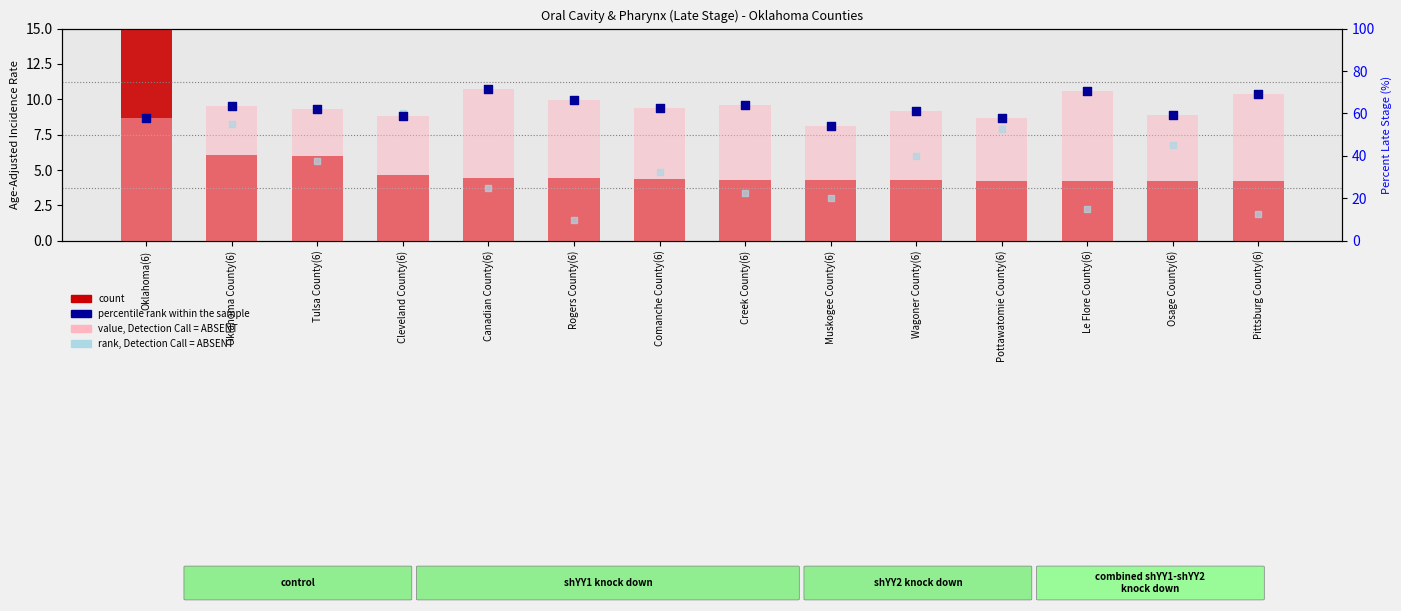

Which series reaches the minimum Y coordinate?

count